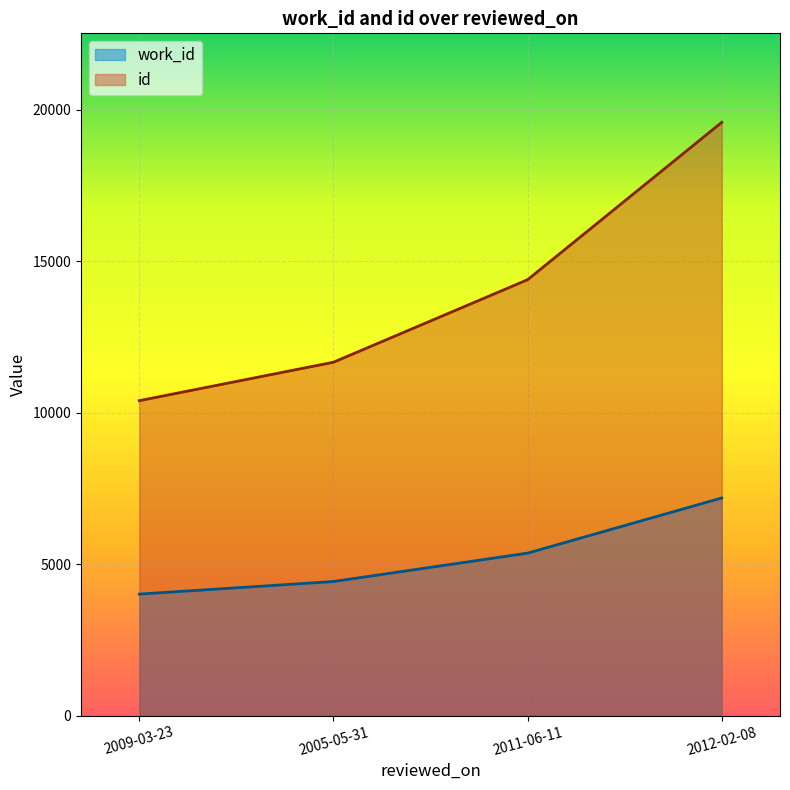

Reading left to right, what are all the values shown in this chart?

work_id: 4014	4429	5366	7187
id: 10399	11668	14392	19587